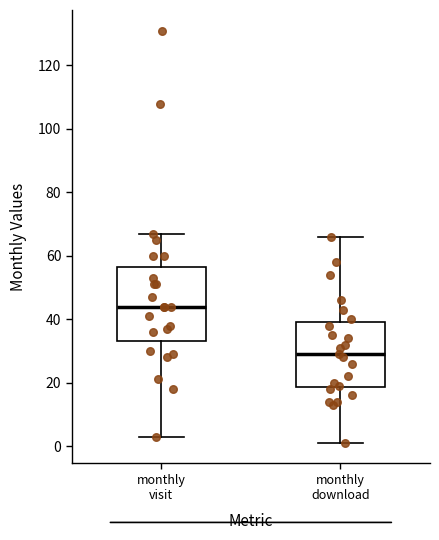

Where does the lower whisker of the box for monthly download end on the y-axis? The values are not printed on the chart, so give them approximately, as read against the axis.

2